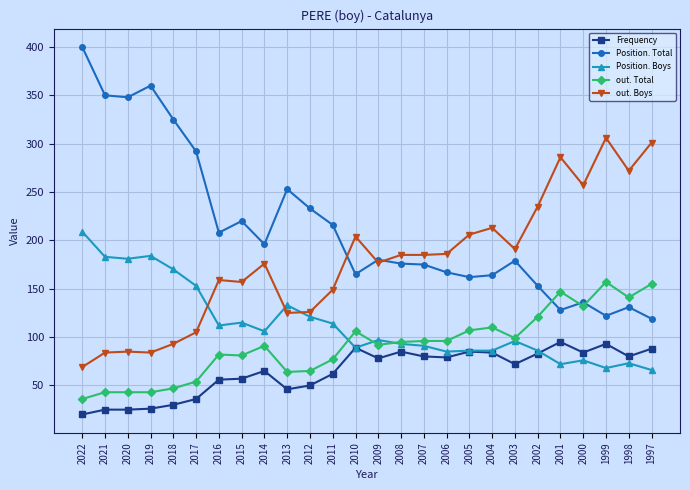

What is the sum of all Position. Total values?

5558